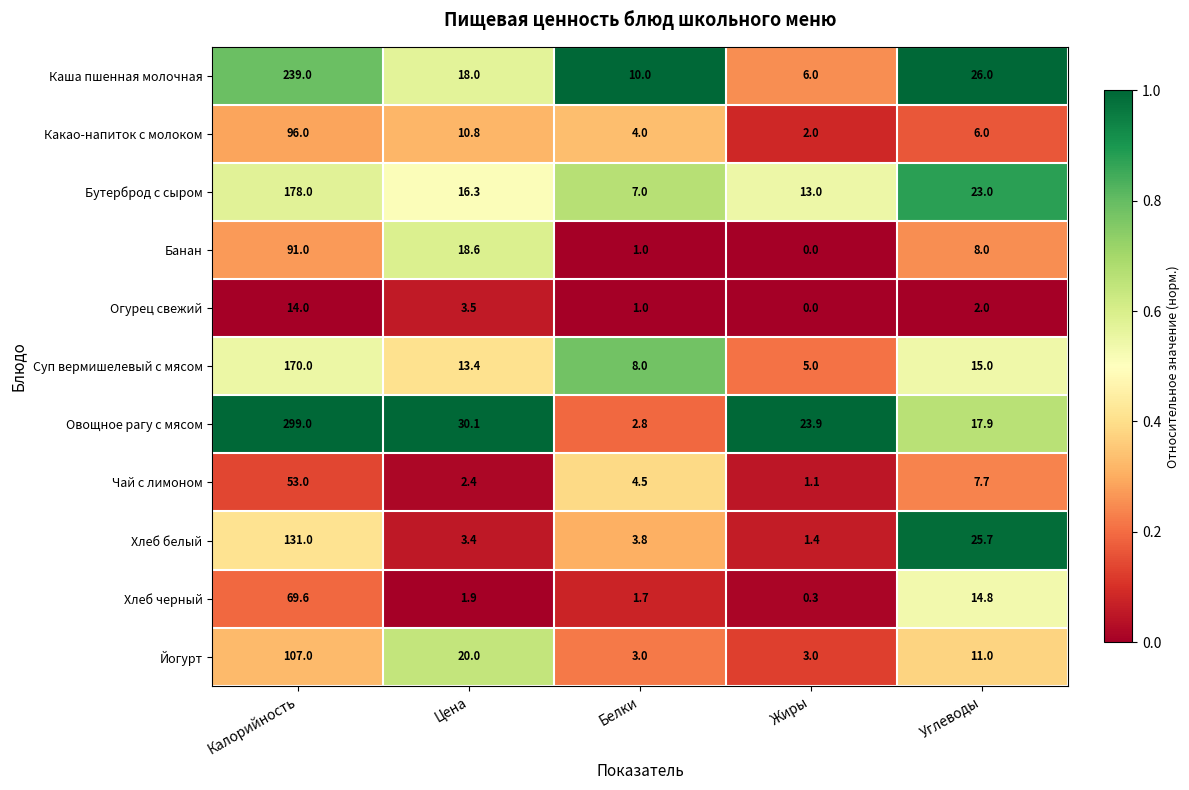

What is the total value across all series at Белки?

46.8